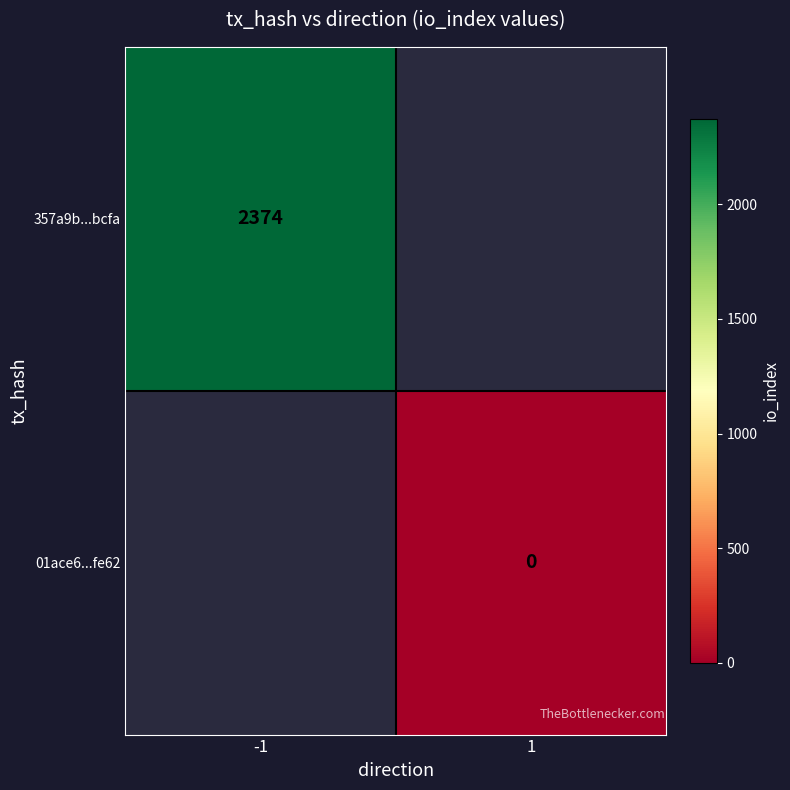

The 357a9b...bcfa series shows 1112 at -1. True or false?

False